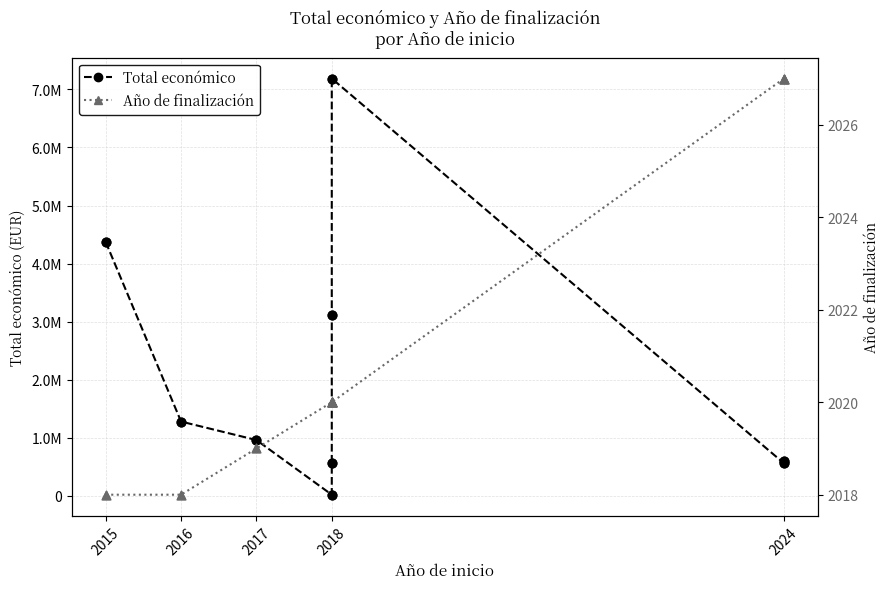

Which series has the largest total across all categories?

Total económico